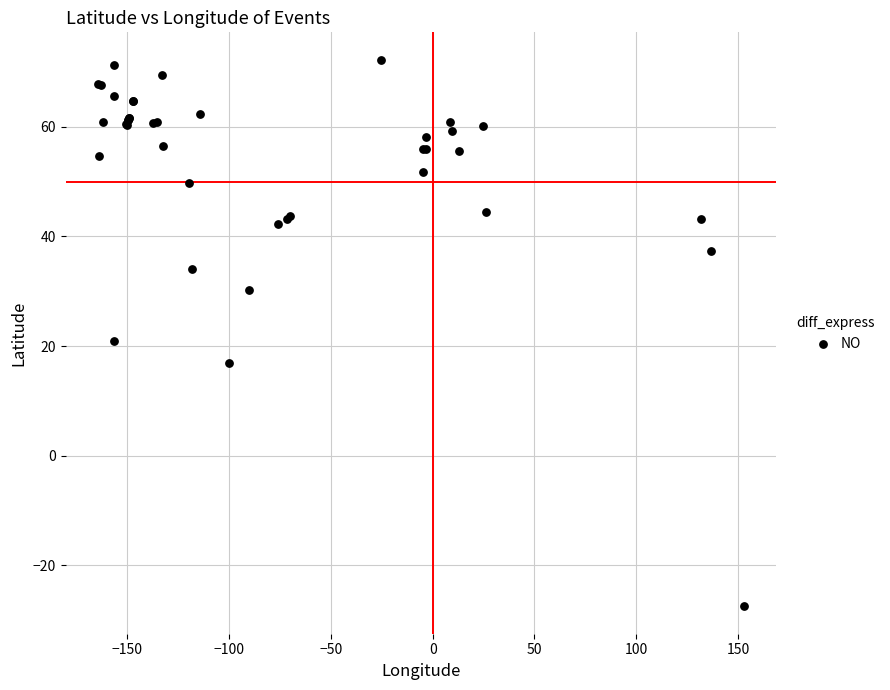

What Y value in the scatter plot is closest to 22?

20.9